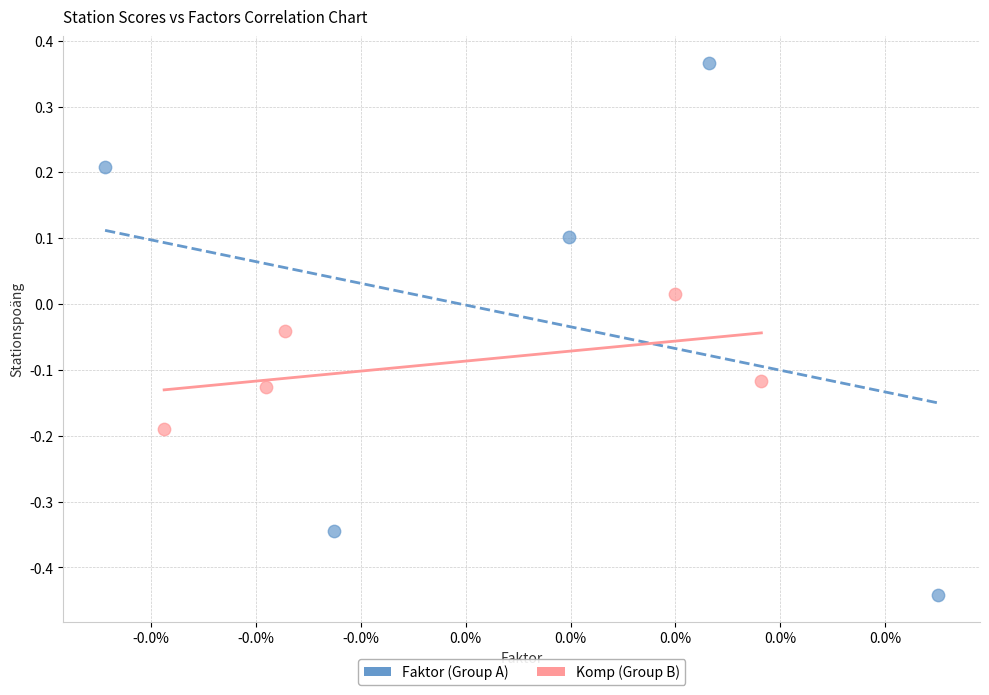

What are all the series names shown in the legend?

Faktor (Group A), Komp (Group B)